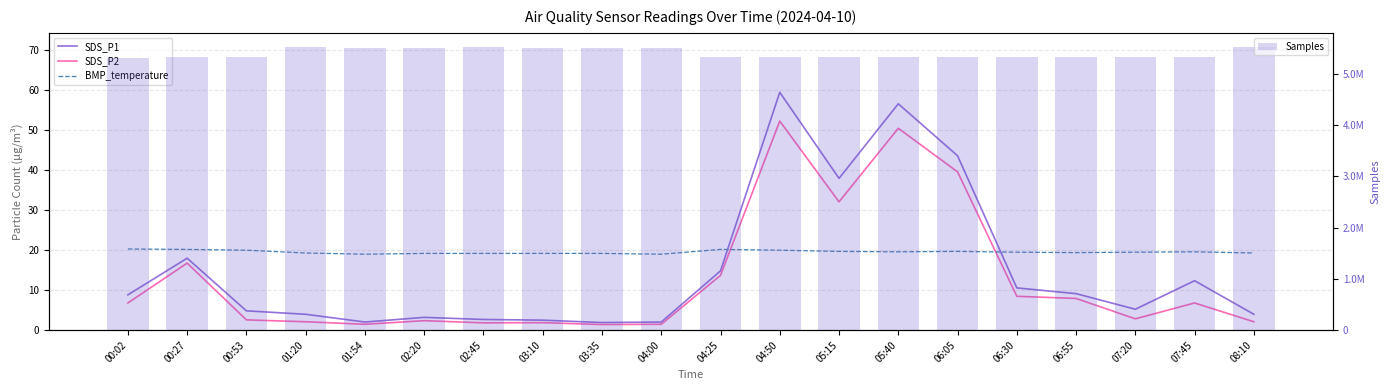

How many BMP_temperature values are between 19 and 20?

17